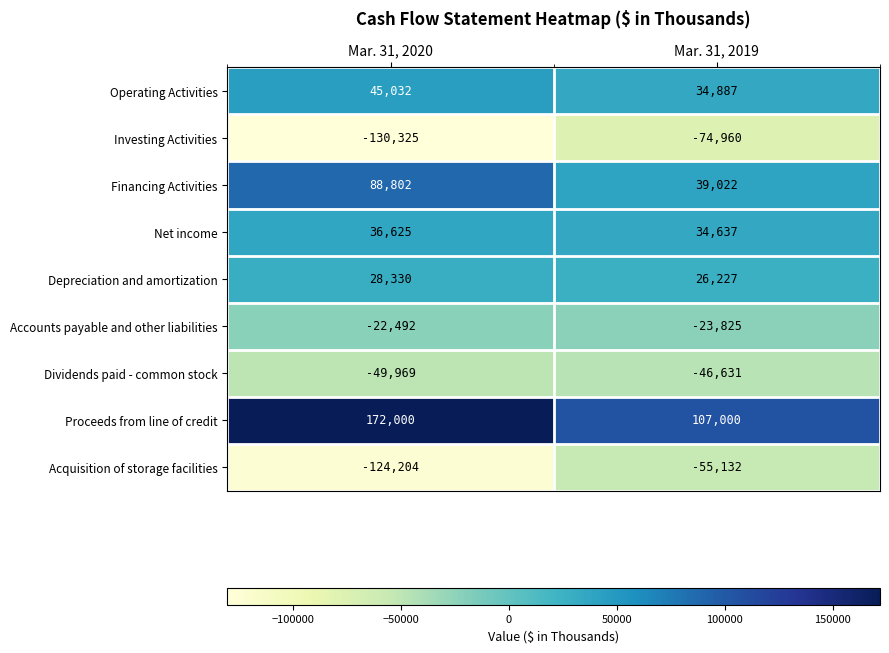

At which category is the sum across all series the highest?

Mar. 31, 2020